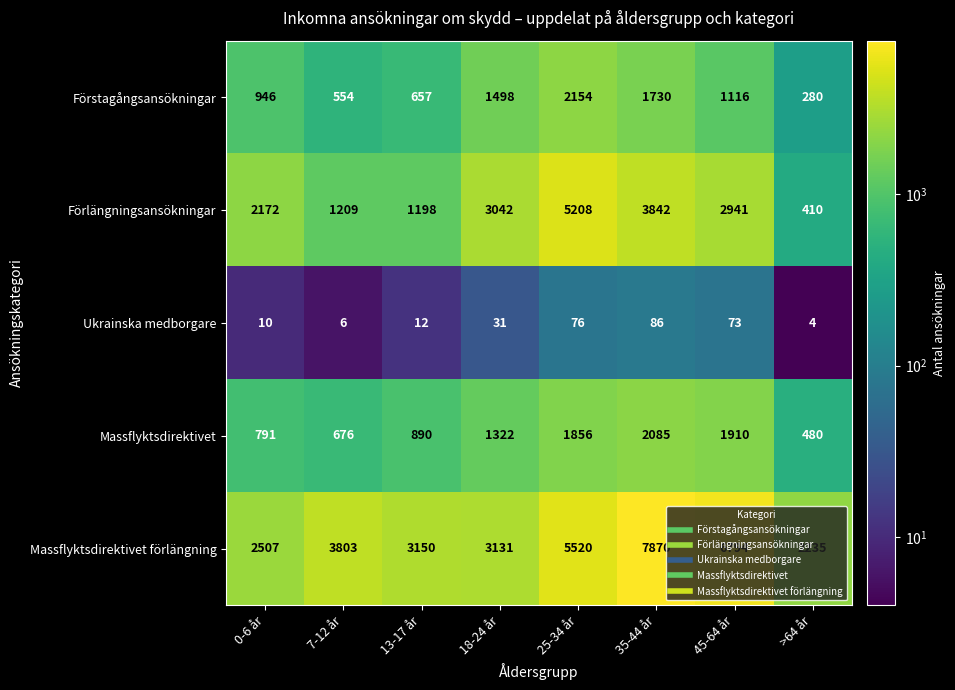

What is the spread (max minus min) of values at 7-12 år?

3797